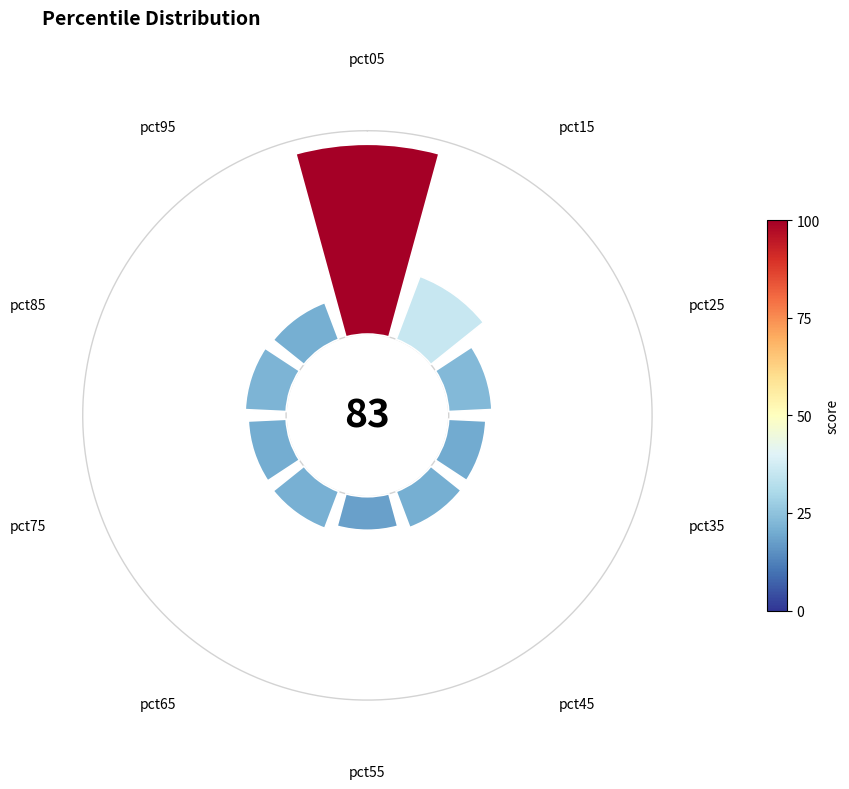

What portion of the pie excludes pct25?

92.4%